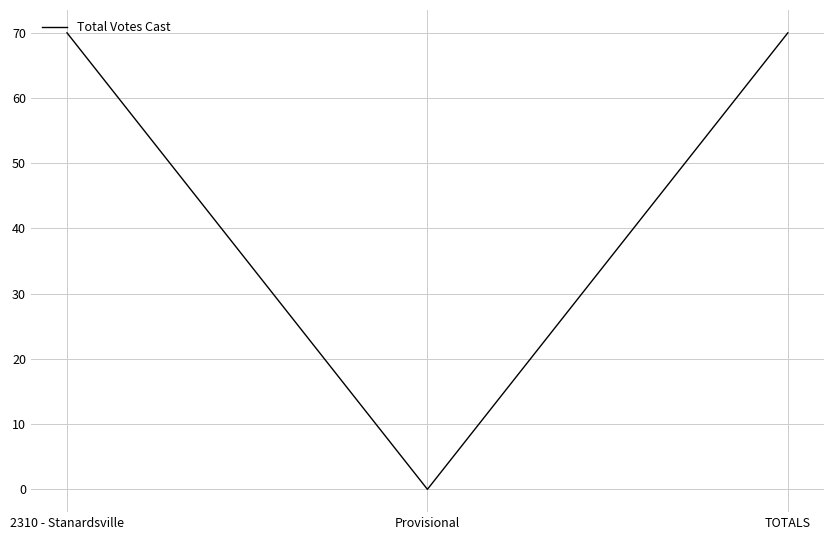

Which has a higher value, Provisional or TOTALS?

TOTALS